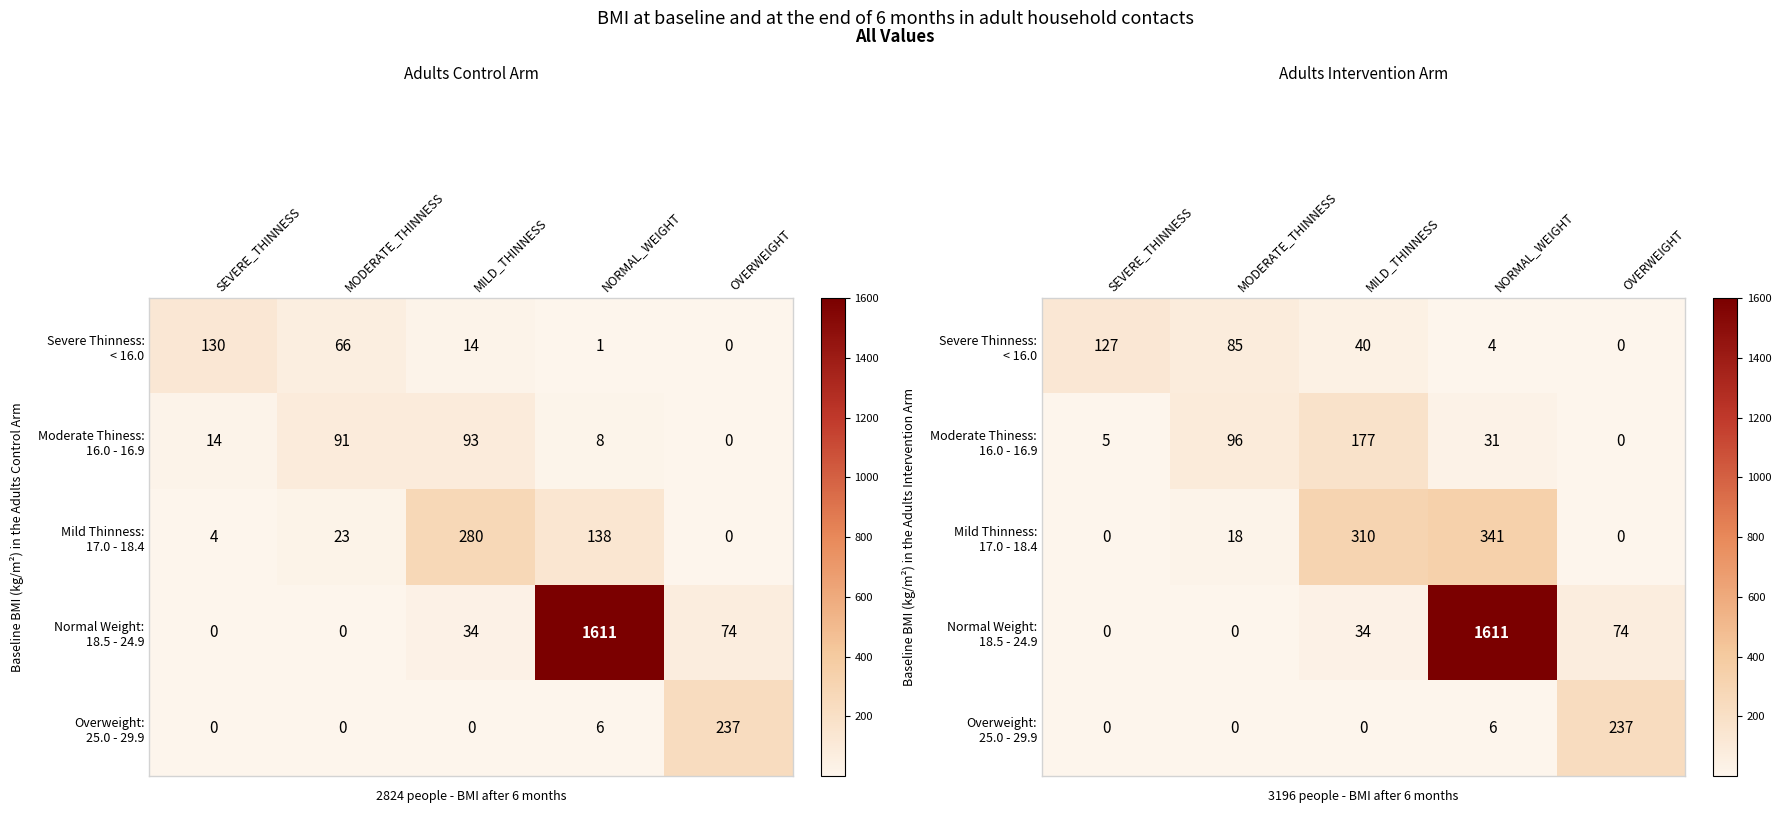

How many data points does each series have?

5